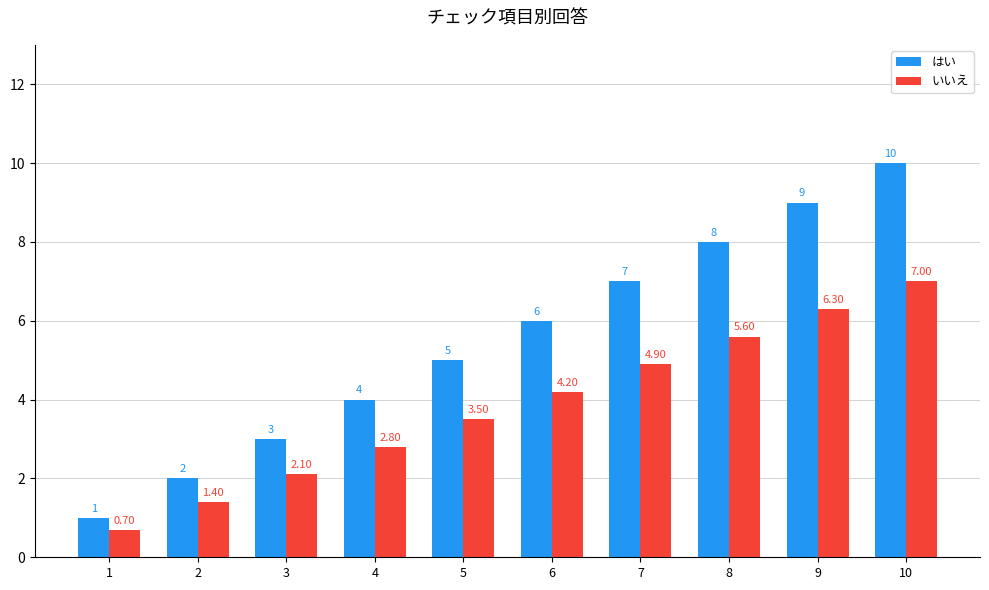

At 8, list the series in order from smallest to largest.

いいえ, はい